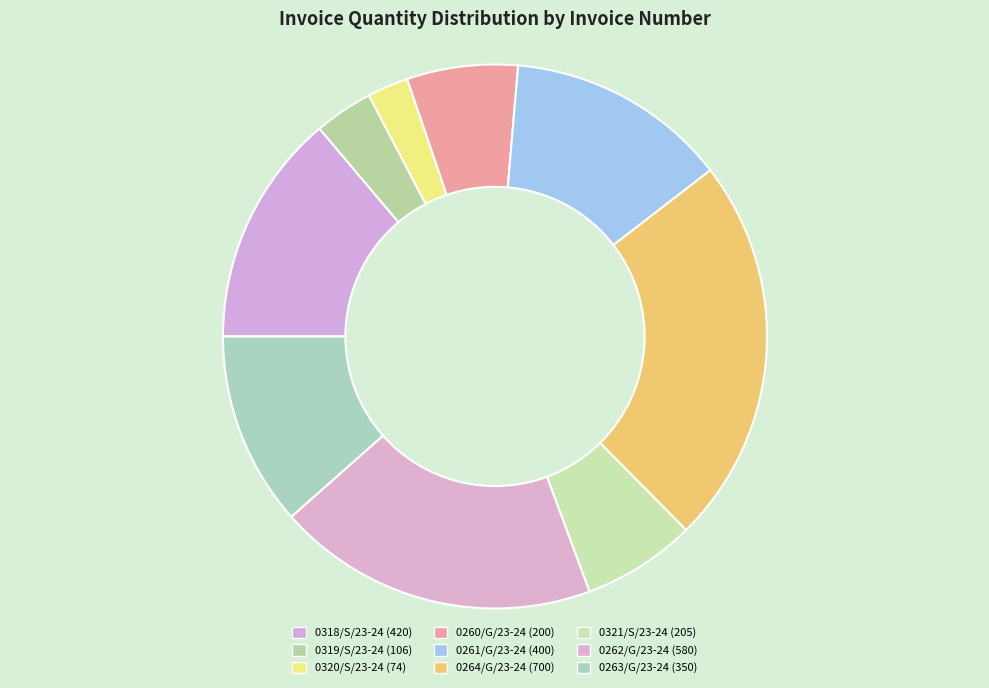

To the nearest percent, what percentage of the pie is 0320/S/23-24?

2%